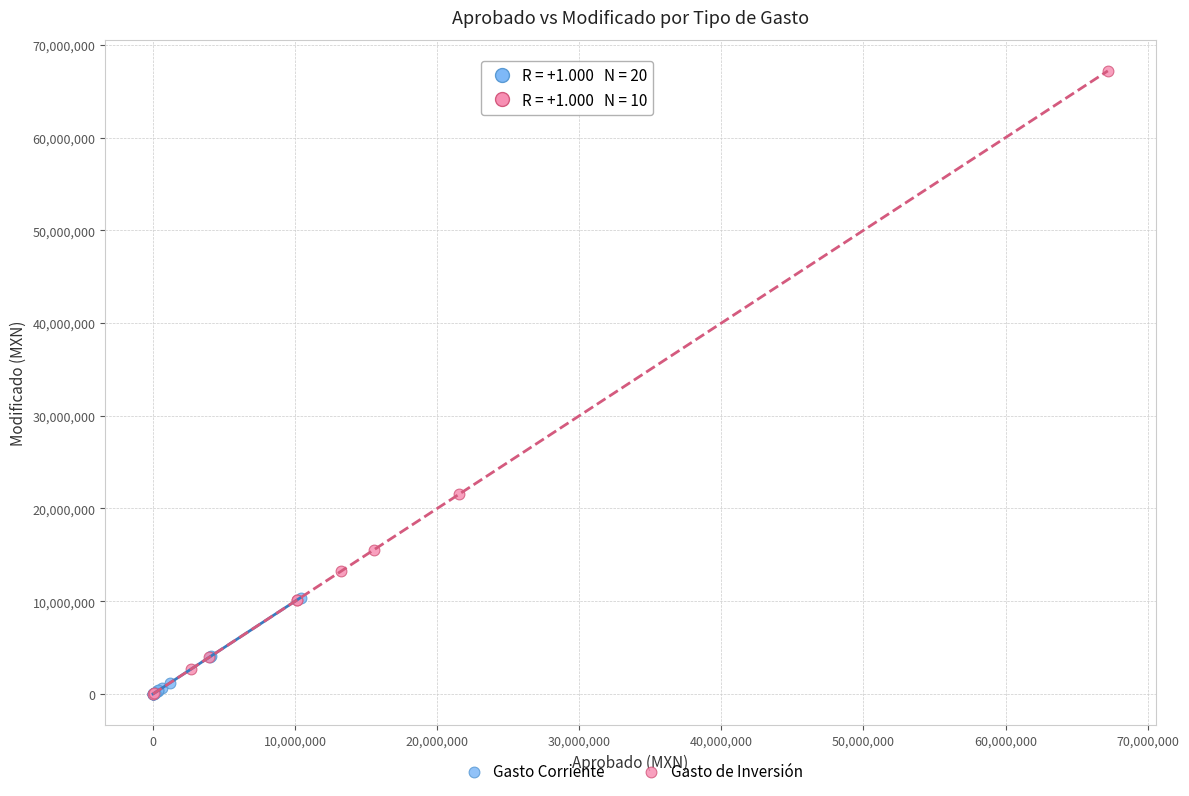

Which series has the widest spread of Y values?

Gasto de Inversión